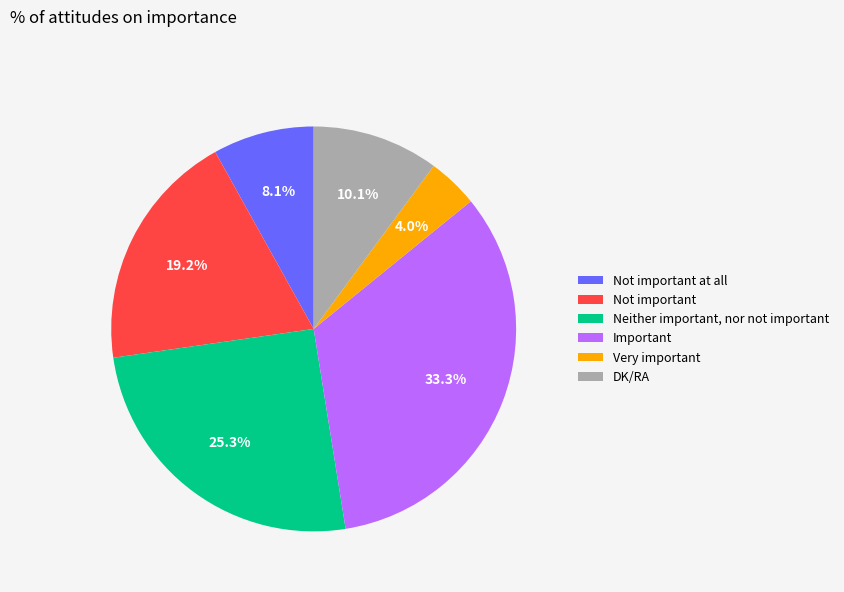

What portion of the pie excludes Not important?

80.8%